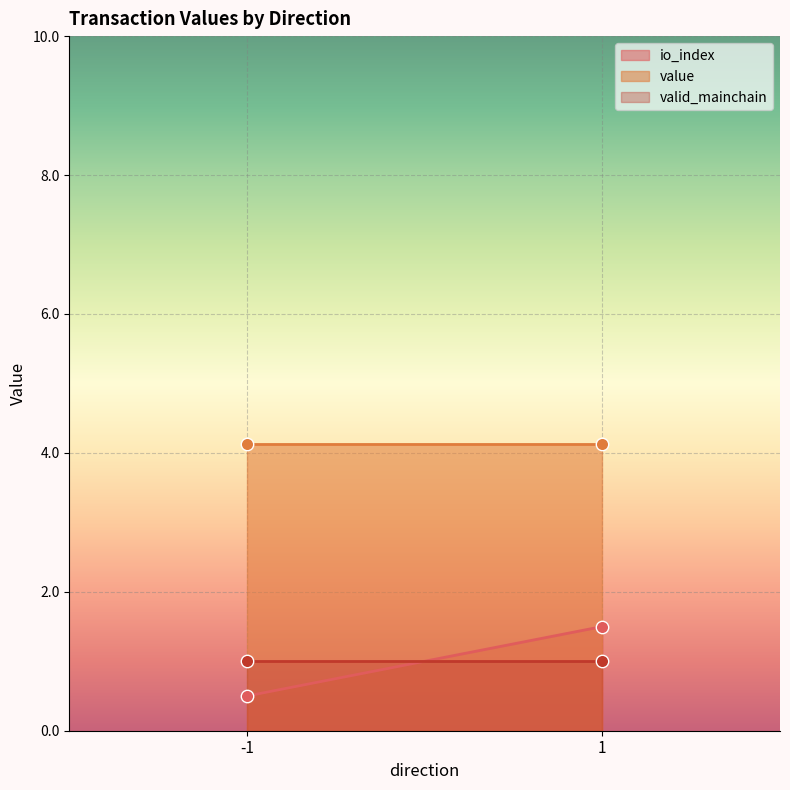

What is the maximum value for io_index?

1.5